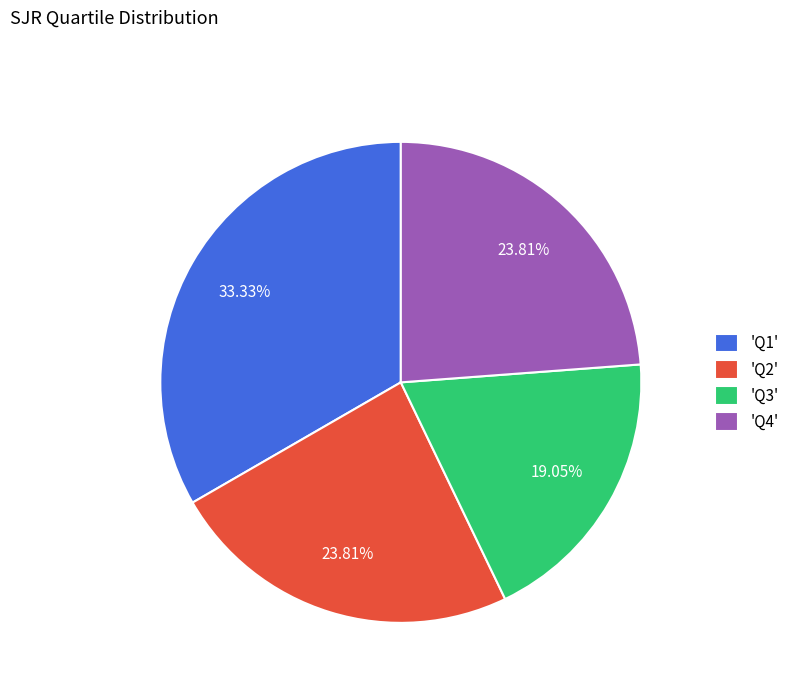

Does any single category account for the majority?

No